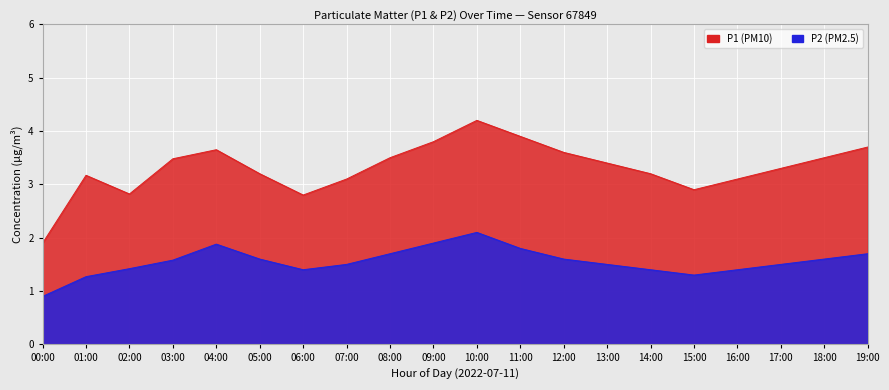

Reading left to right, what are all the values shown in this chart?

P1: 1.9	3.2	2.8	3.5	3.6	3.2	2.8	3.1	3.5	3.8	4.2	3.9	3.6	3.4	3.2	2.9	3.1	3.3	3.5	3.7
P2: 0.9	1.3	1.4	1.6	1.9	1.6	1.4	1.5	1.7	1.9	2.1	1.8	1.6	1.5	1.4	1.3	1.4	1.5	1.6	1.7